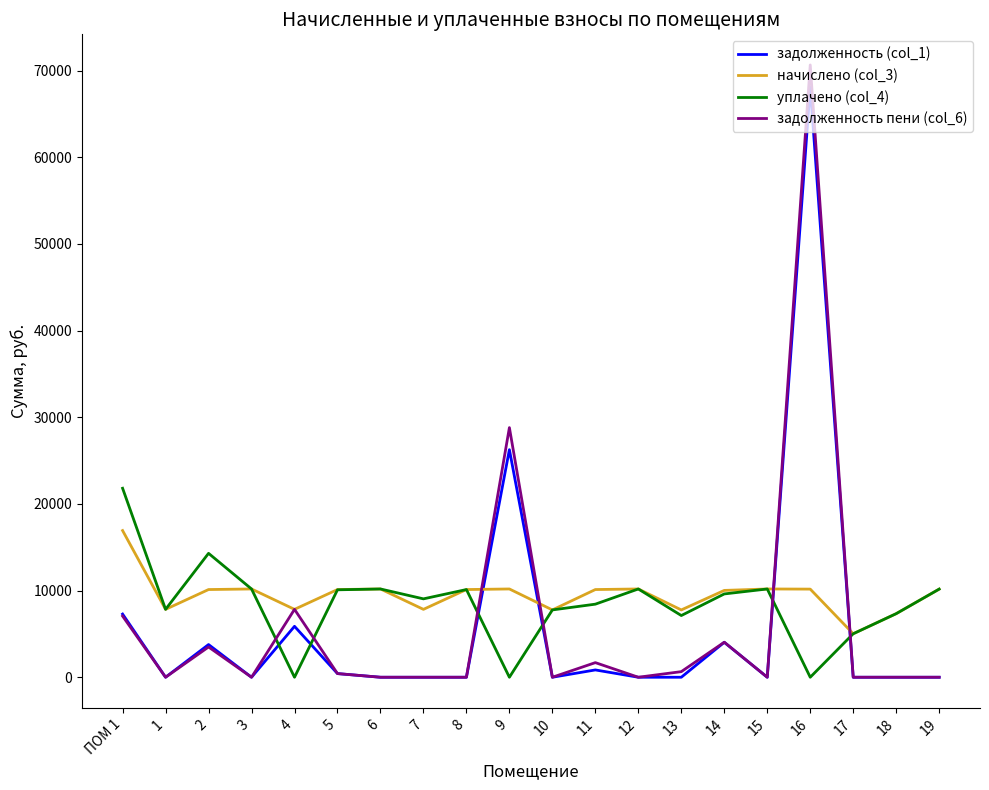

Count the number of data series in this chart.

4